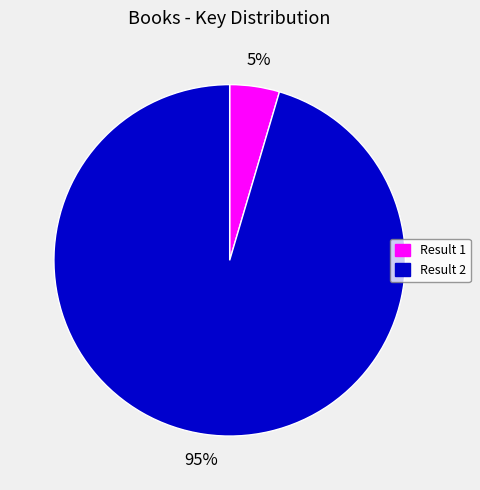

True or false: Result 1 accounts for 5% of the total.

True